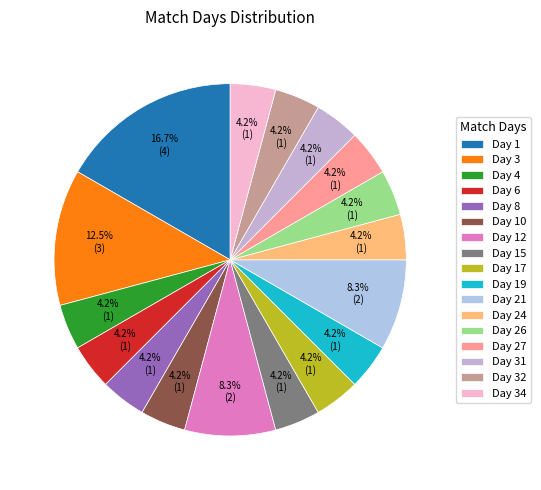

How many segments does this pie chart have?

17